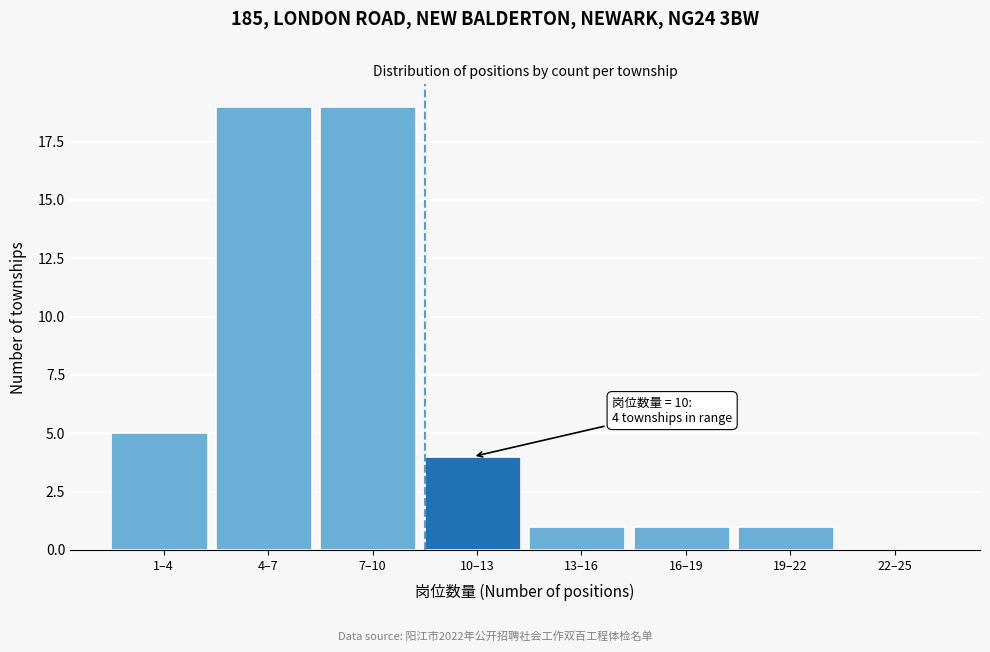

Reading left to right, list all the values displayed in this chart.

1–4=5	4–7=19	7–10=19	10–13=4	13–16=1	16–19=1	19–22=1	22–25=0